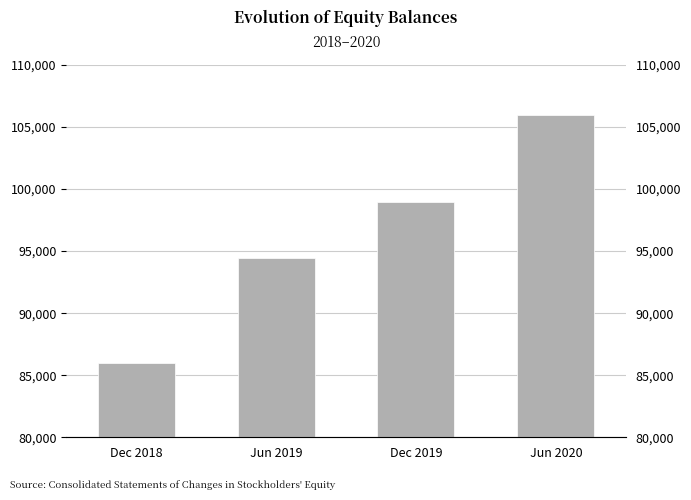

What position from the right is Jun 2019?

3